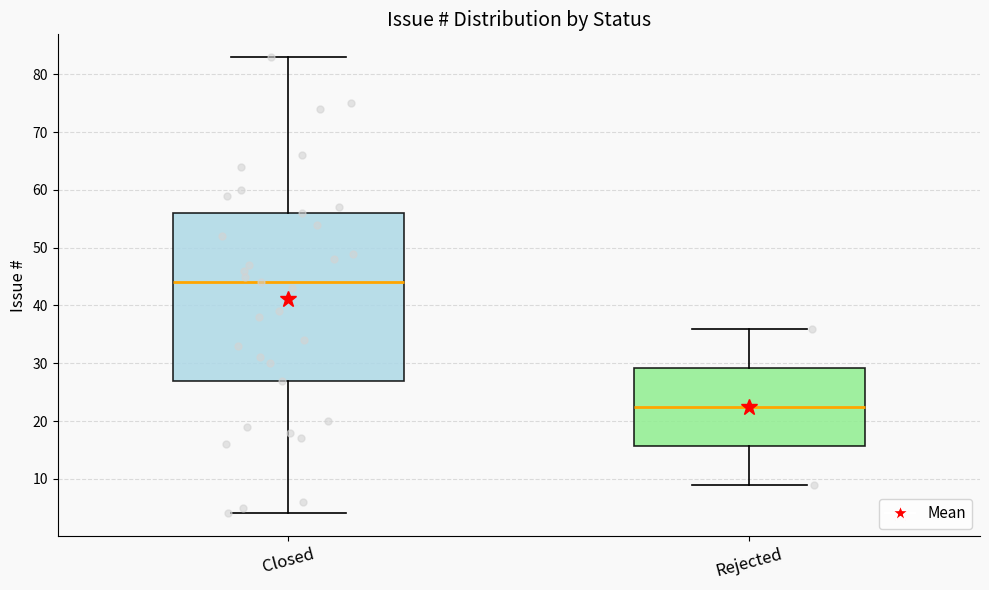

Which box's median line is the highest?

Closed